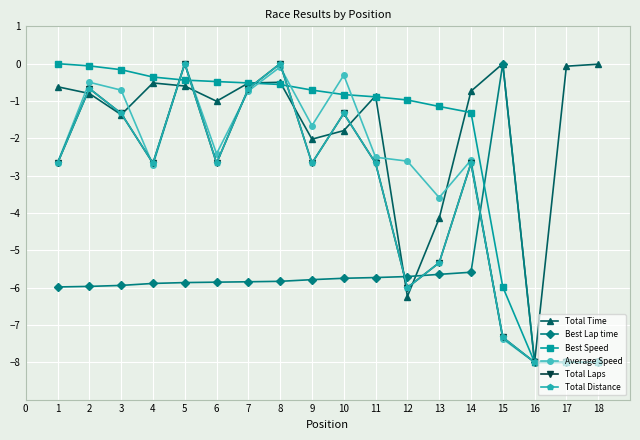

Is this an area chart (filled region under the line)?

No